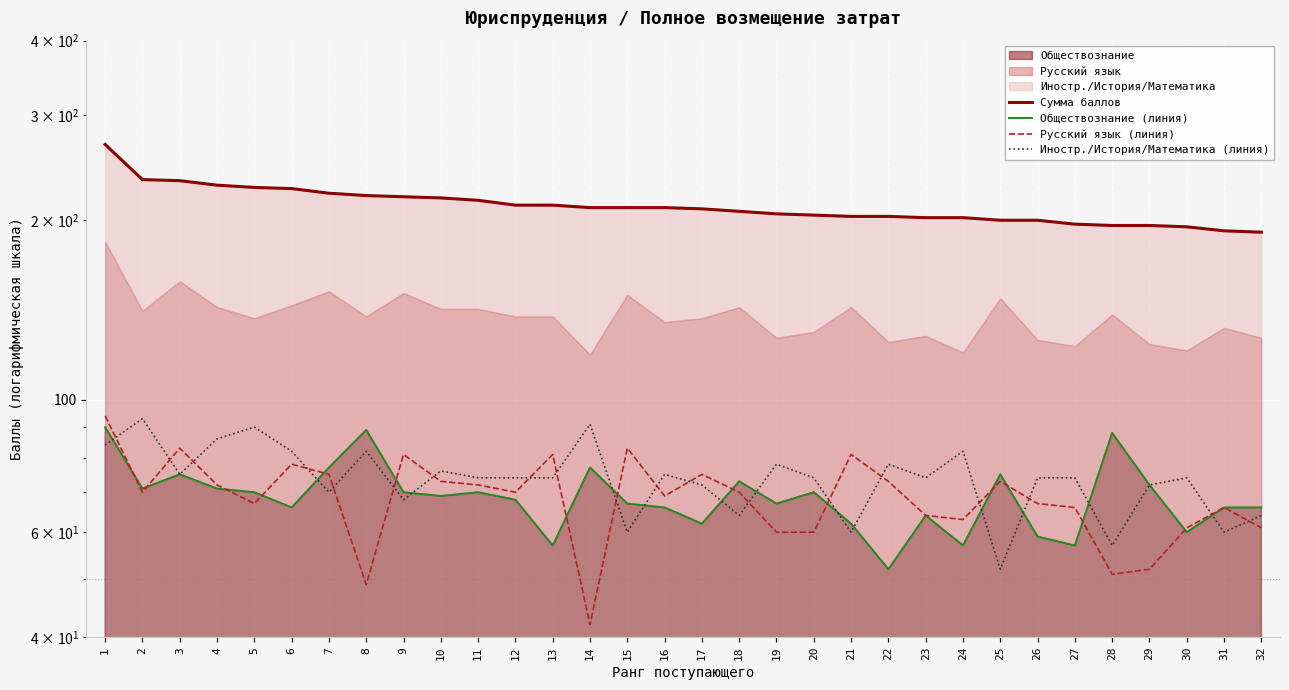

True or false: Сумма баллов has a value of 195 at 30.

True